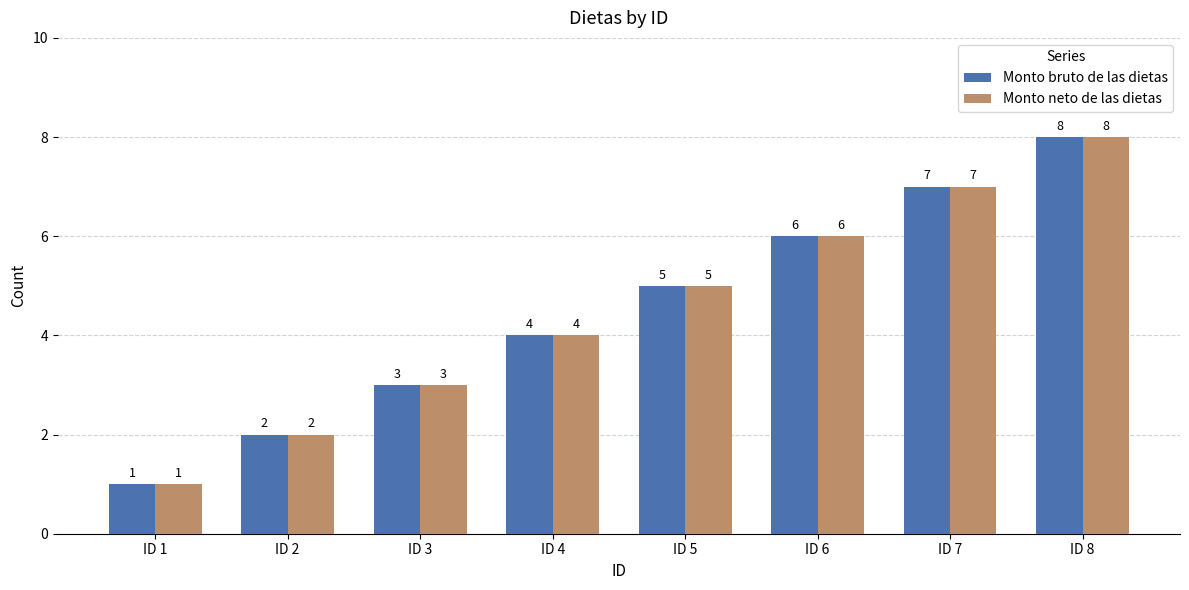

Is it true that Monto bruto de las dietas equals 6 at ID 6?

True